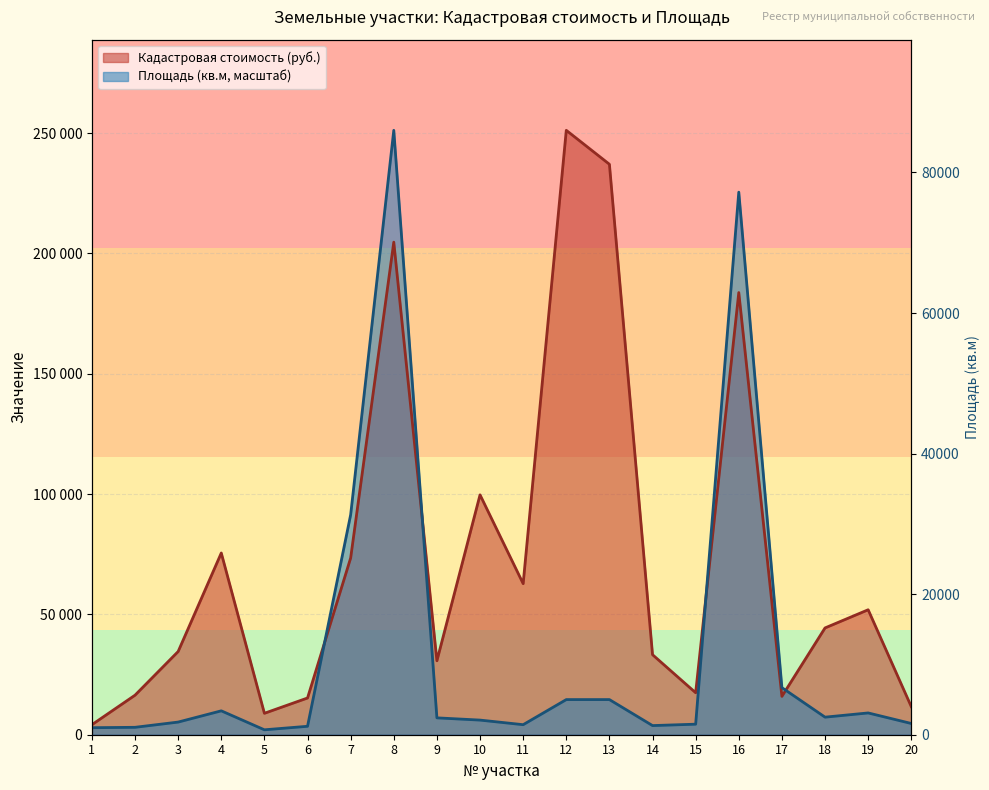

Rank the series at 5 from highest to lowest value.

Кадастровая стоимость (руб.), Площадь (кв.м)